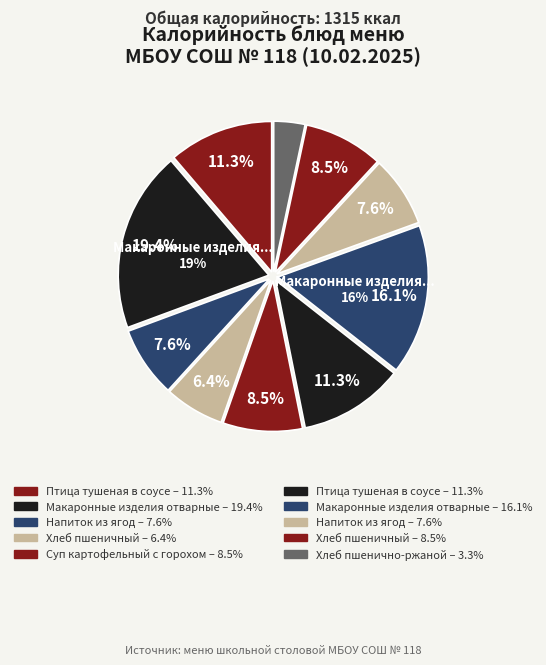

What portion of the pie excludes Хлеб пшенично-ржаной?

96.7%